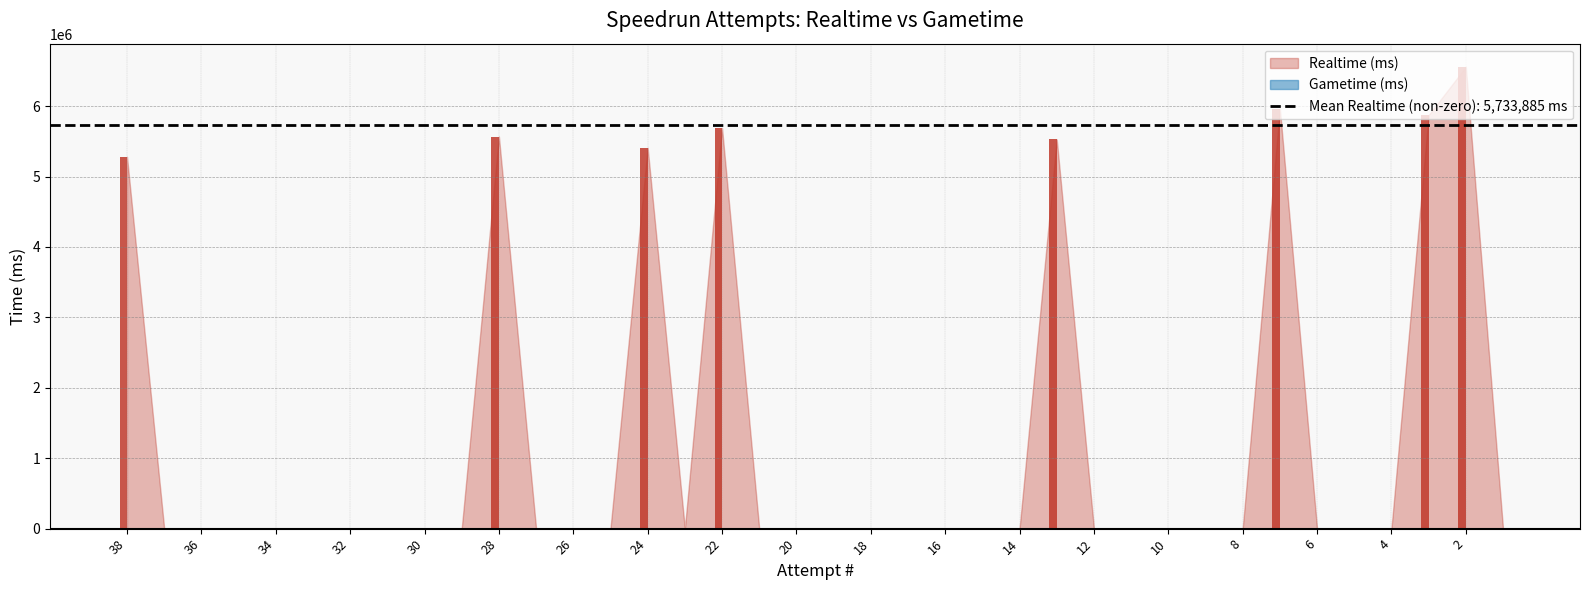

Is the value of Realtime (ms) at 25 greater than the value of Gametime (ms) at 33?

No